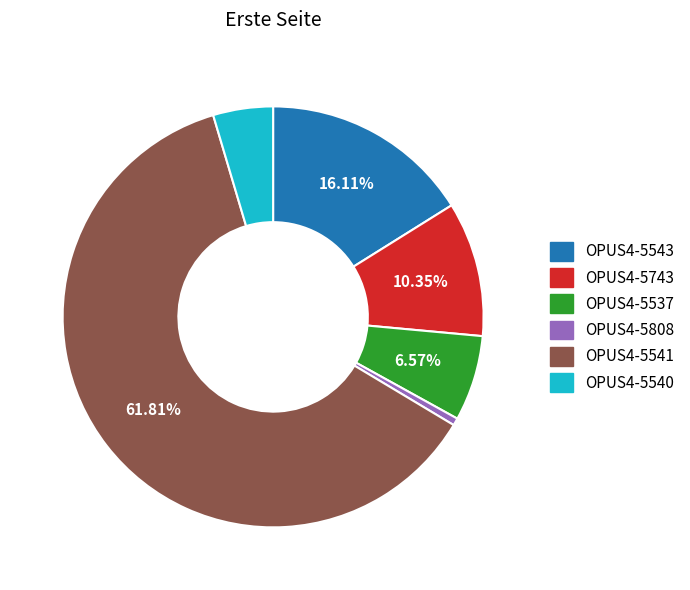

To the nearest percent, what percentage of the pie is OPUS4-5808?

1%